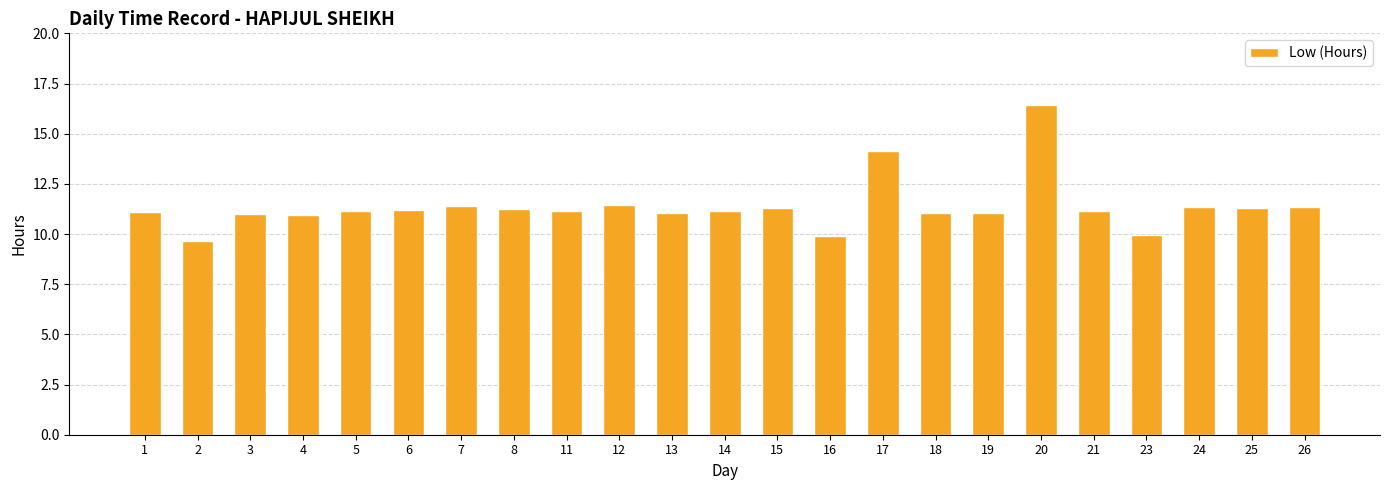

Does the chart contain any negative values?

No